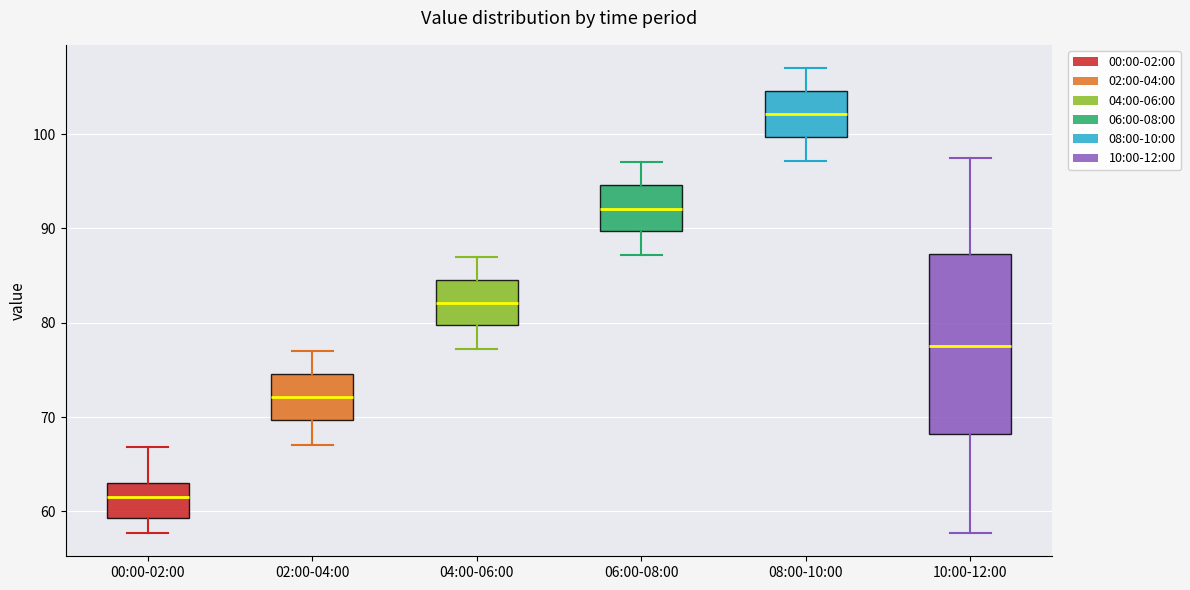

Where does the upper whisker of the box for 00:00-02:00 end on the y-axis? The values are not printed on the chart, so give them approximately, as read against the axis.

67